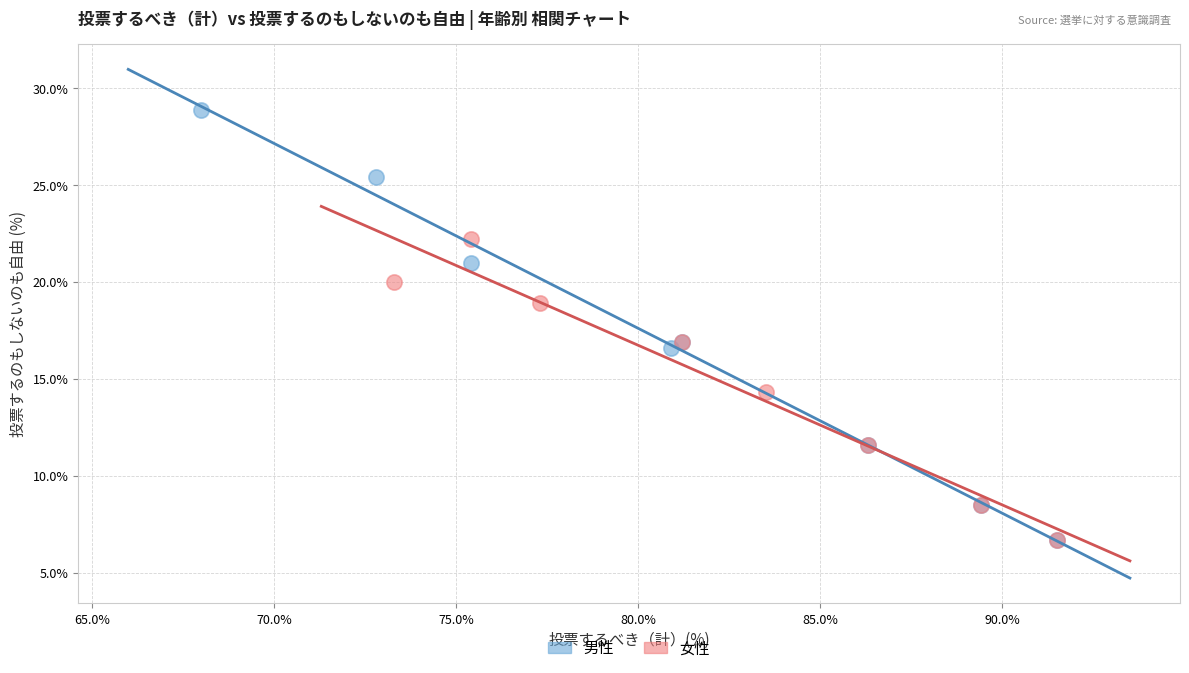

Which series has the largest Y range (max minus min)?

男性